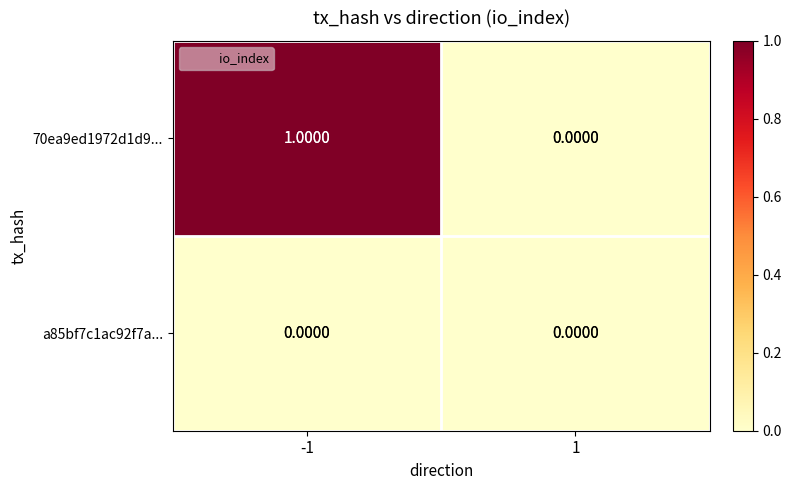

Between -1 and 1, which series saw the biggest shift?

70ea9ed1972d1d9...